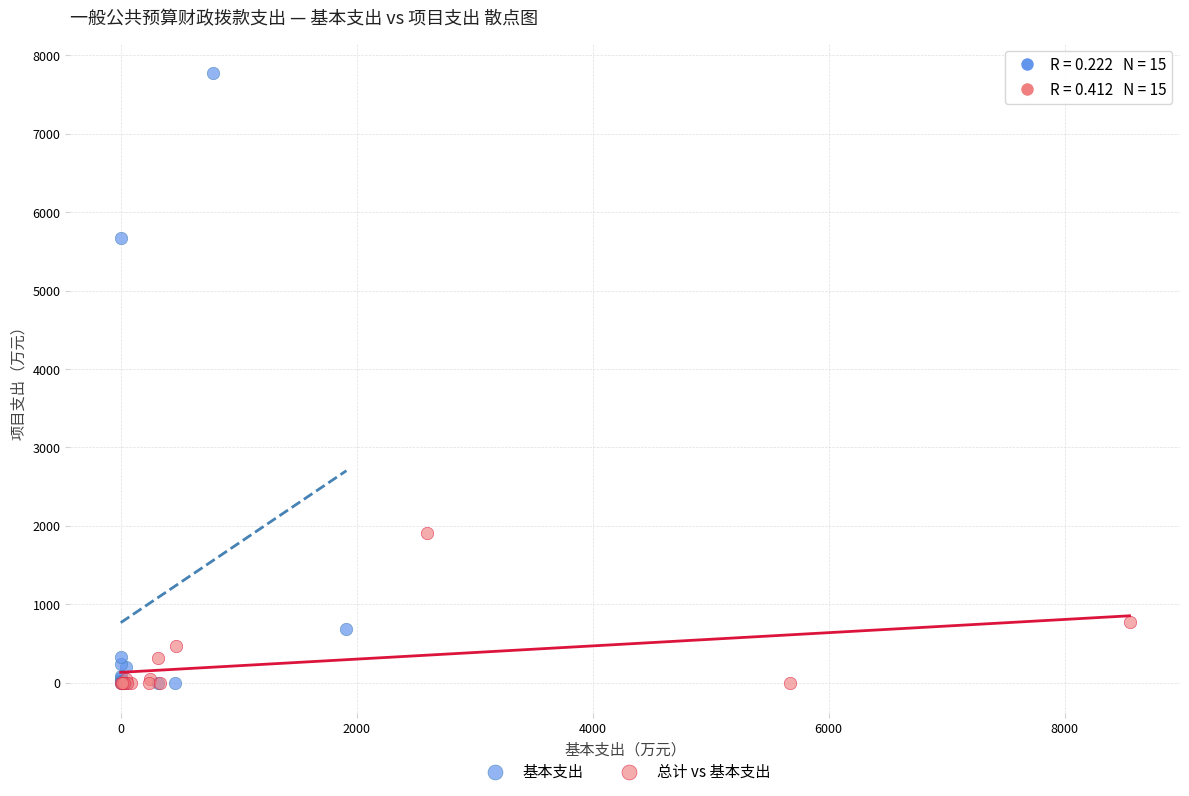

Which series contains the highest Y value?

基本支出